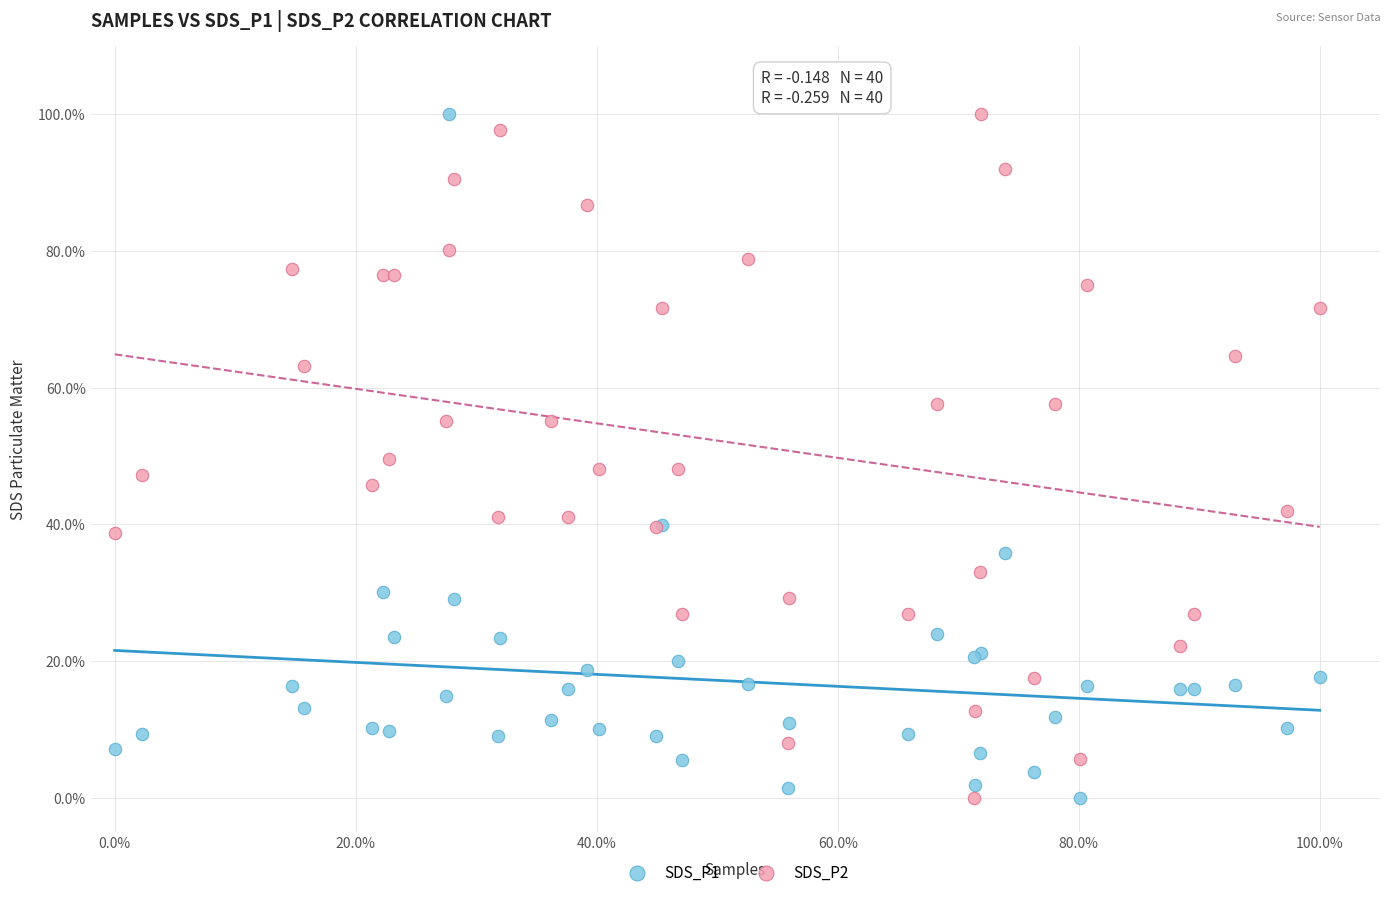

What is the X range (max minus min) for the scatter plot?

100.0